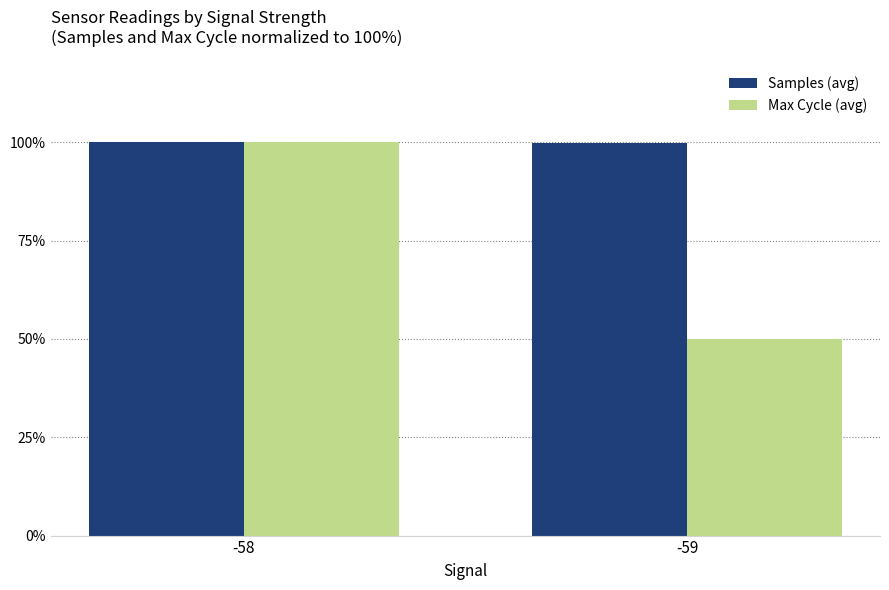

What is the approximate value of Samples (avg) at -58?

100.0